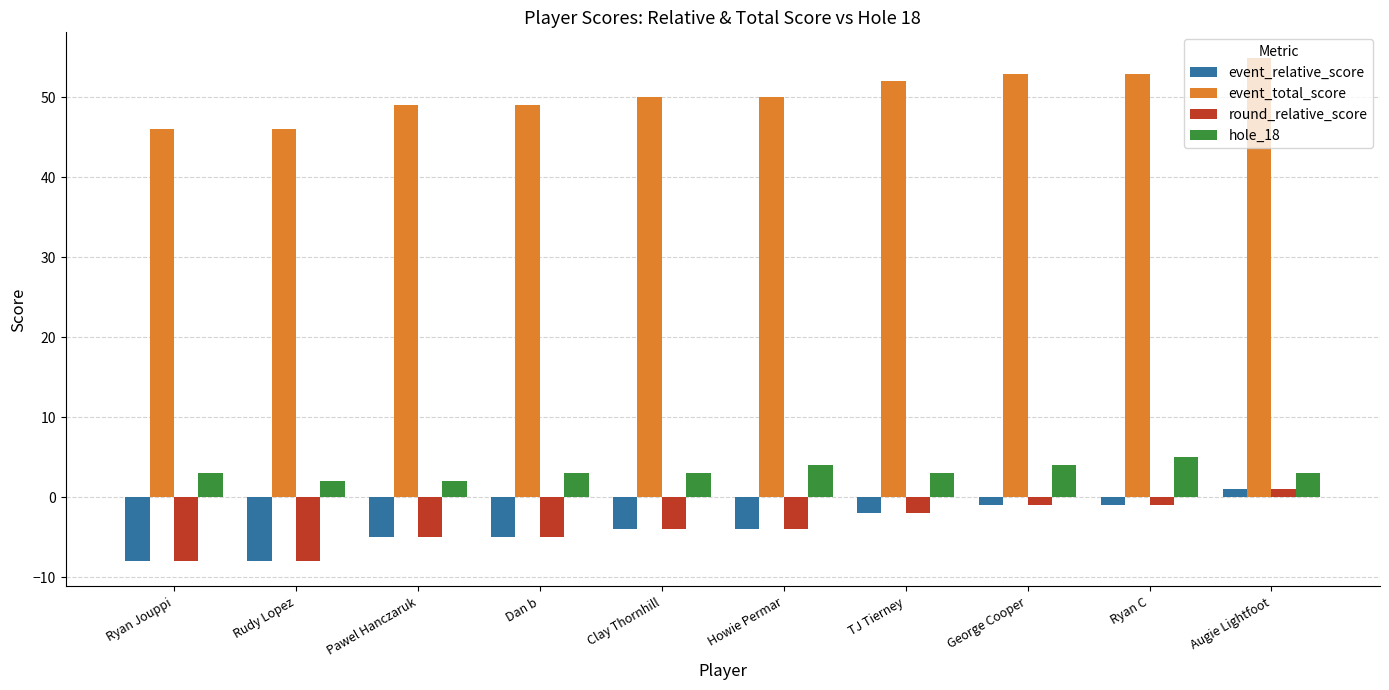

The round_relative_score series shows -8 at Rudy Lopez. True or false?

True